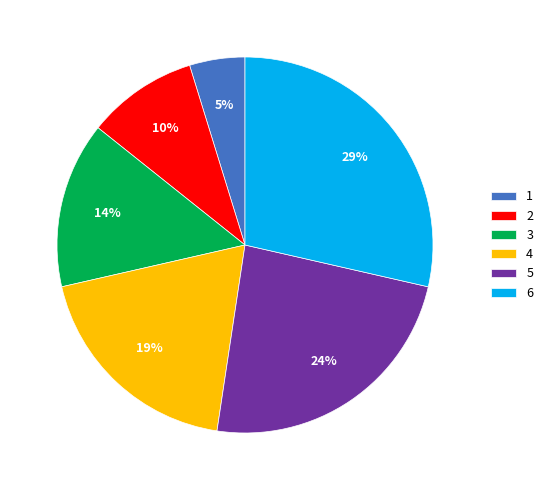

Which has a higher value, 1 or 5?

5